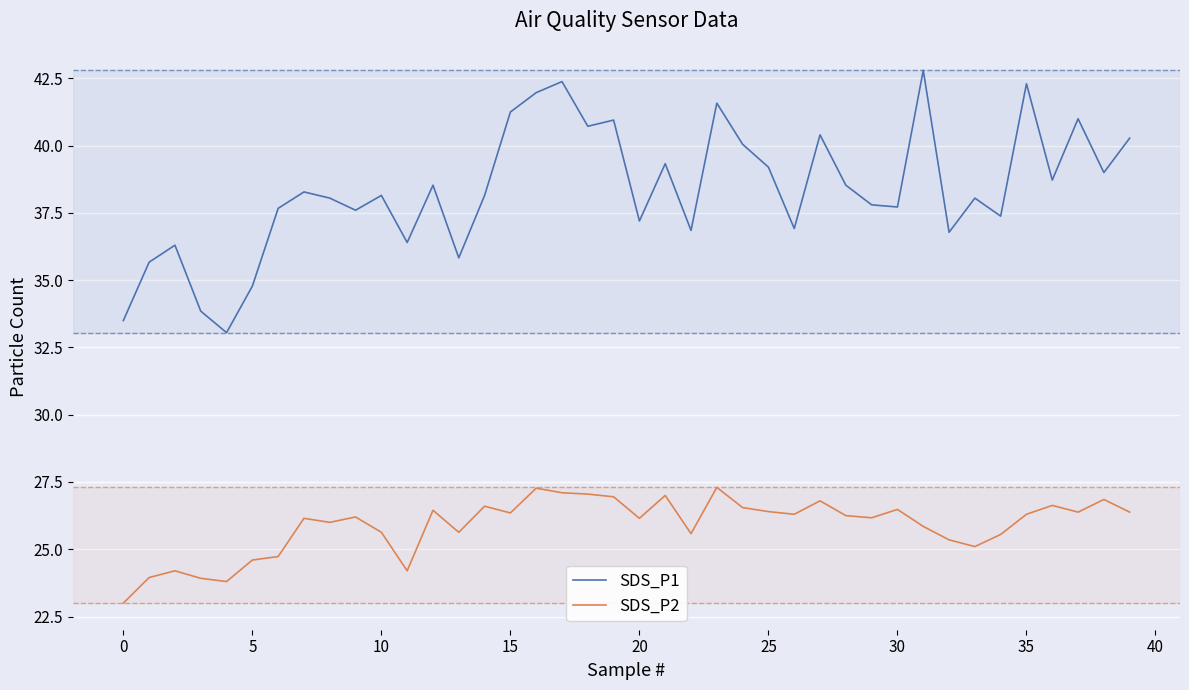

Which series has the largest total across all categories?

SDS_P1